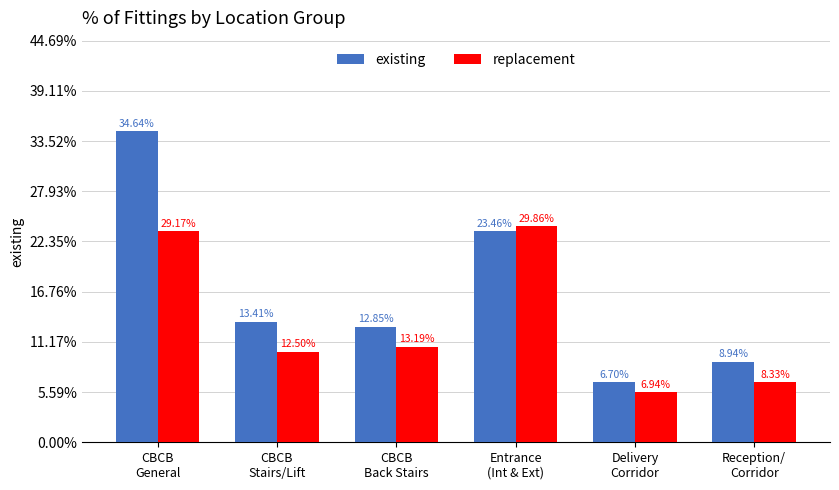

Are the bars horizontal?

No